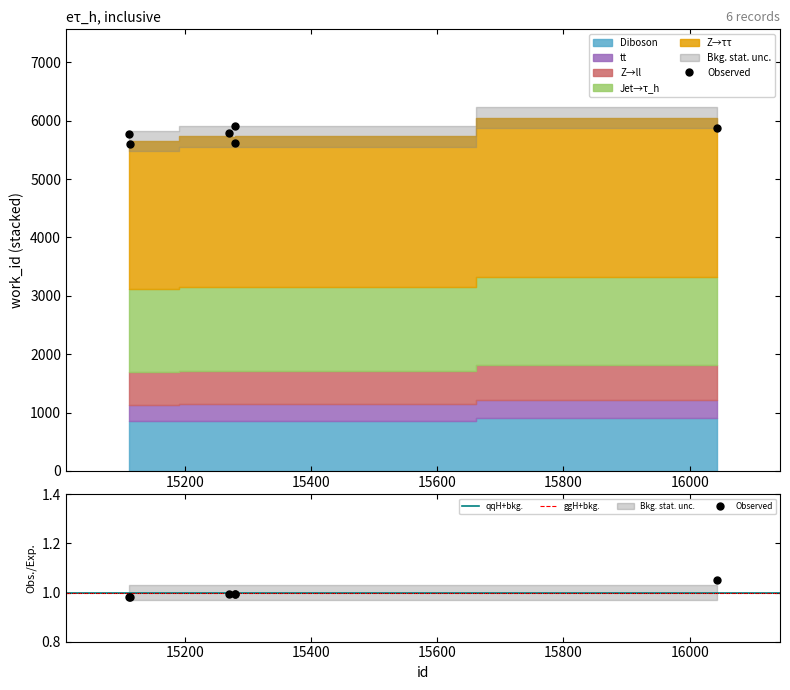

Approximately how many times larger is the value at 15270 compared to 16043?

0.9